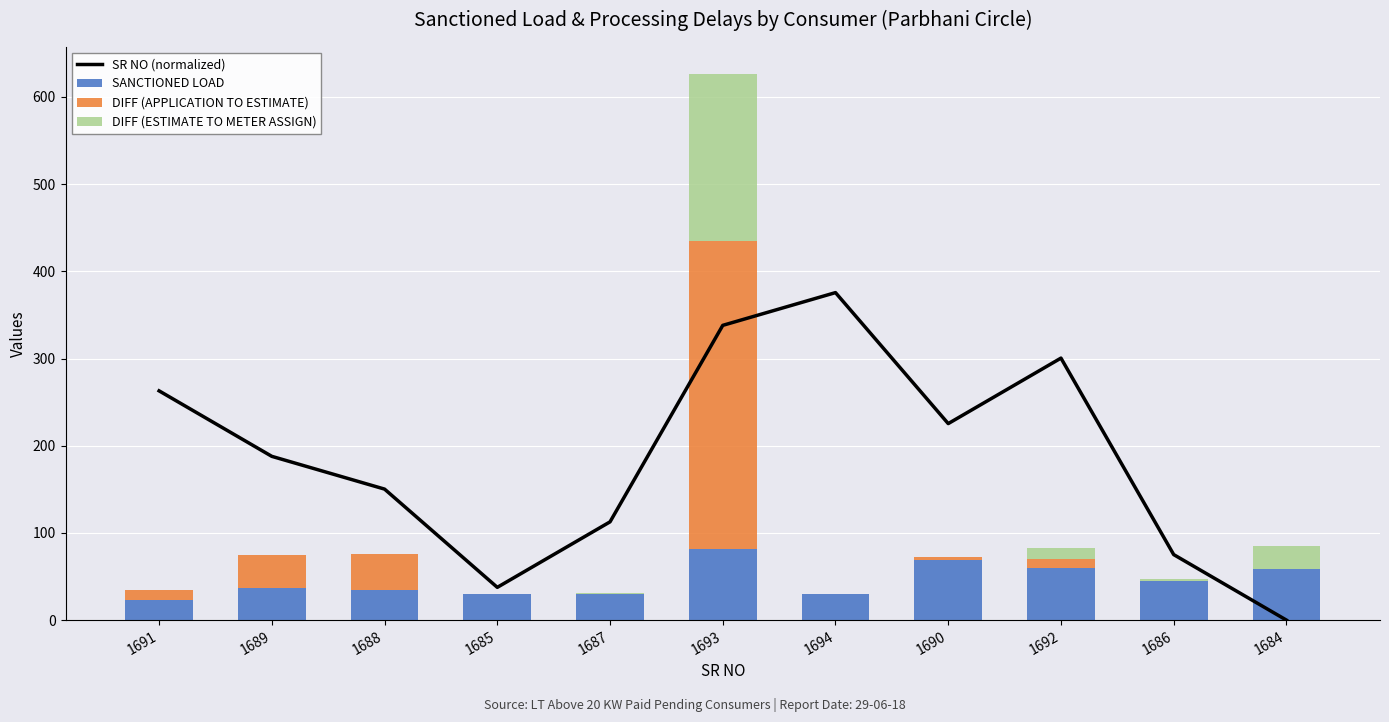

Between 1693 and 1690, which series saw the biggest shift?

DIFF (APPLICATION TO ESTIMATE)